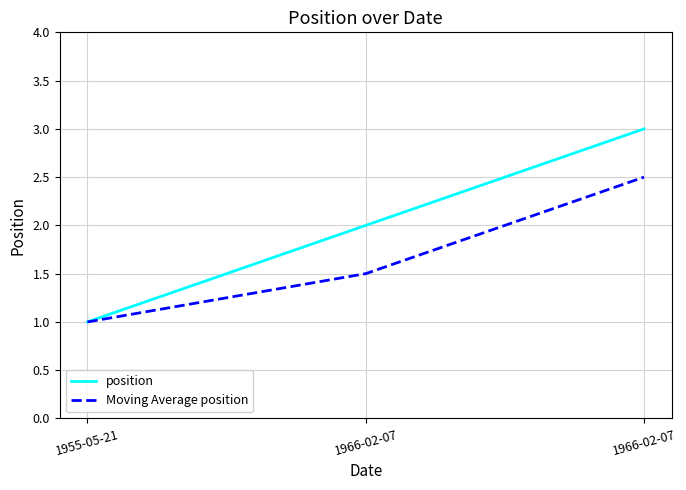

Where does the position series first go above 2?

1966-02-07